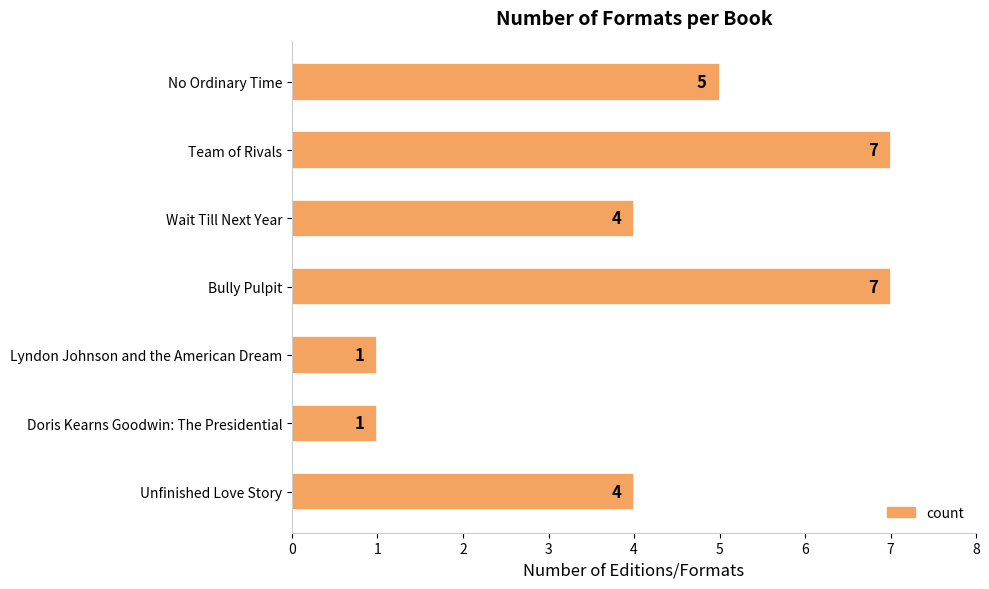

How many values are below 4?

2